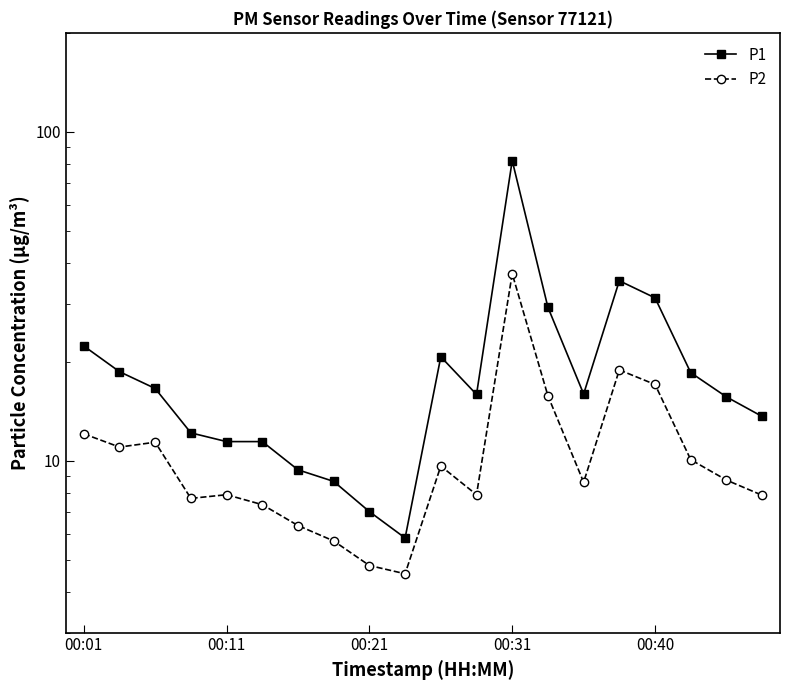

List the series in order of their overall mean, lowest first.

P2, P1